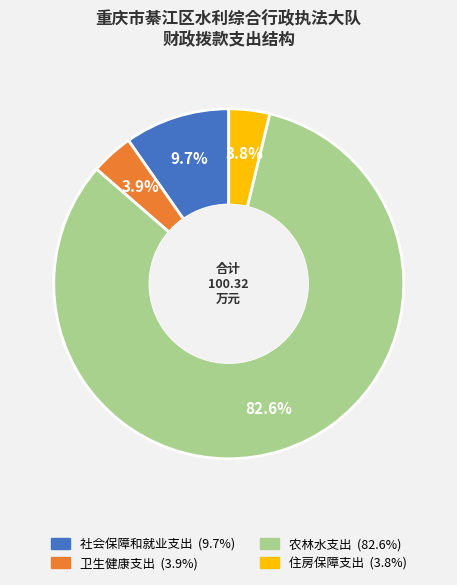

To the nearest percent, what is the average slice percentage?

25%